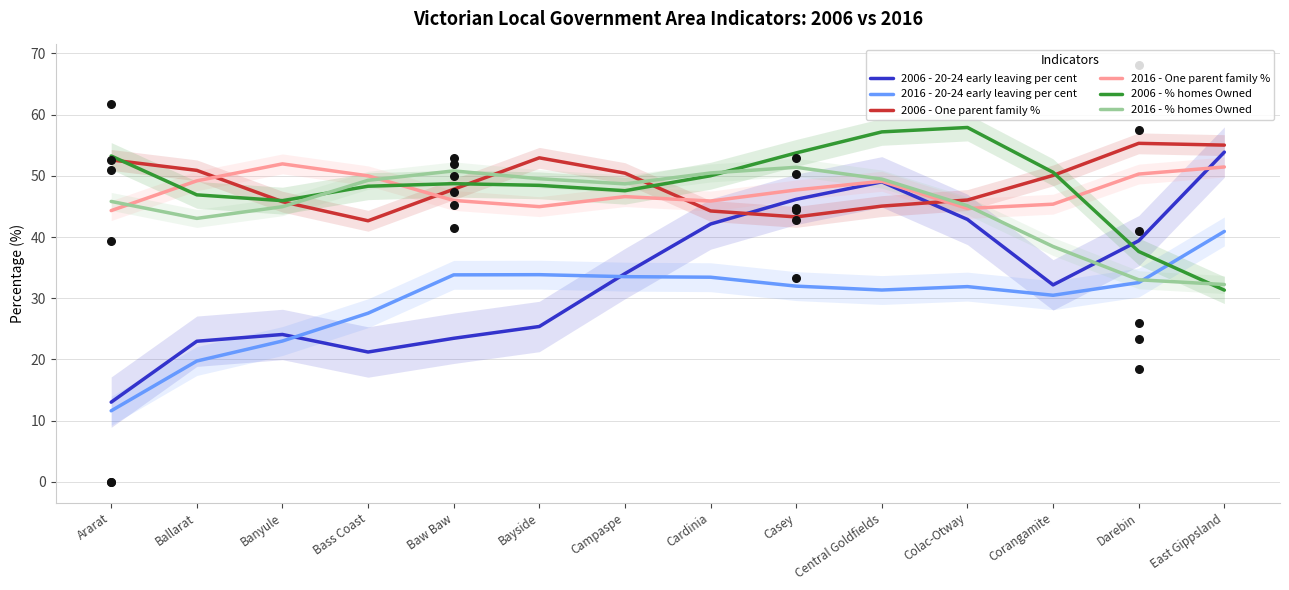

At which category is the sum across all series the highest?

Central Goldfields